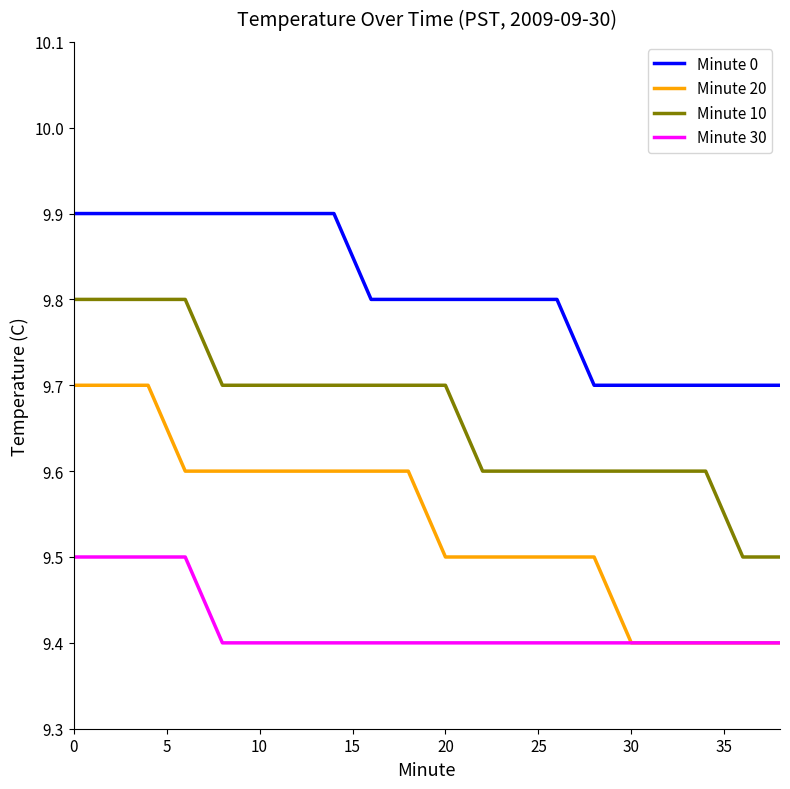

What is the maximum value shown in the chart?

9.9